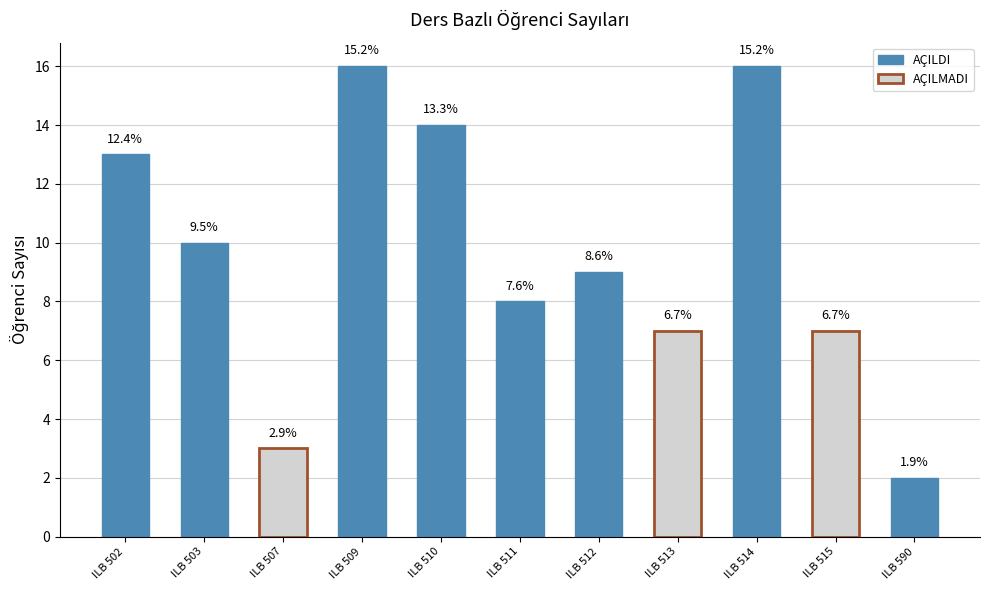

Are the bars horizontal?

No